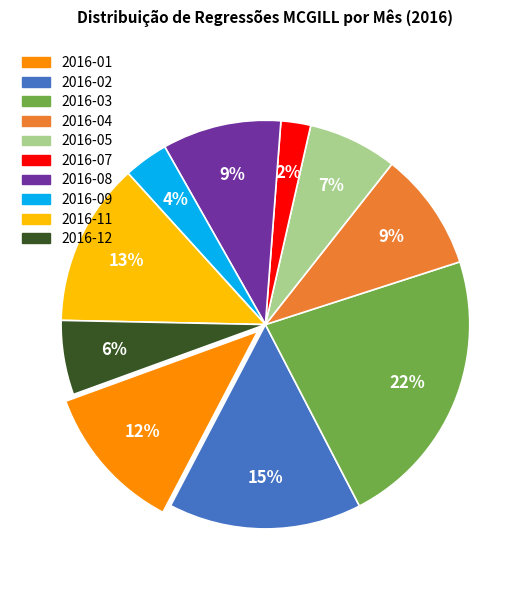

Between 2016-05 and 2016-11, which is larger?

2016-11